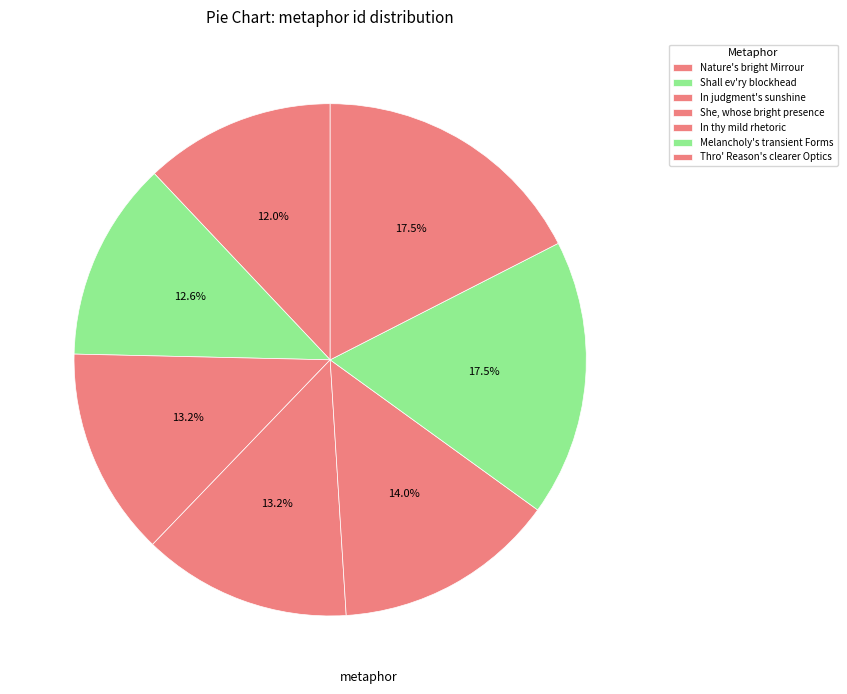

How many slices are in this pie chart?

7